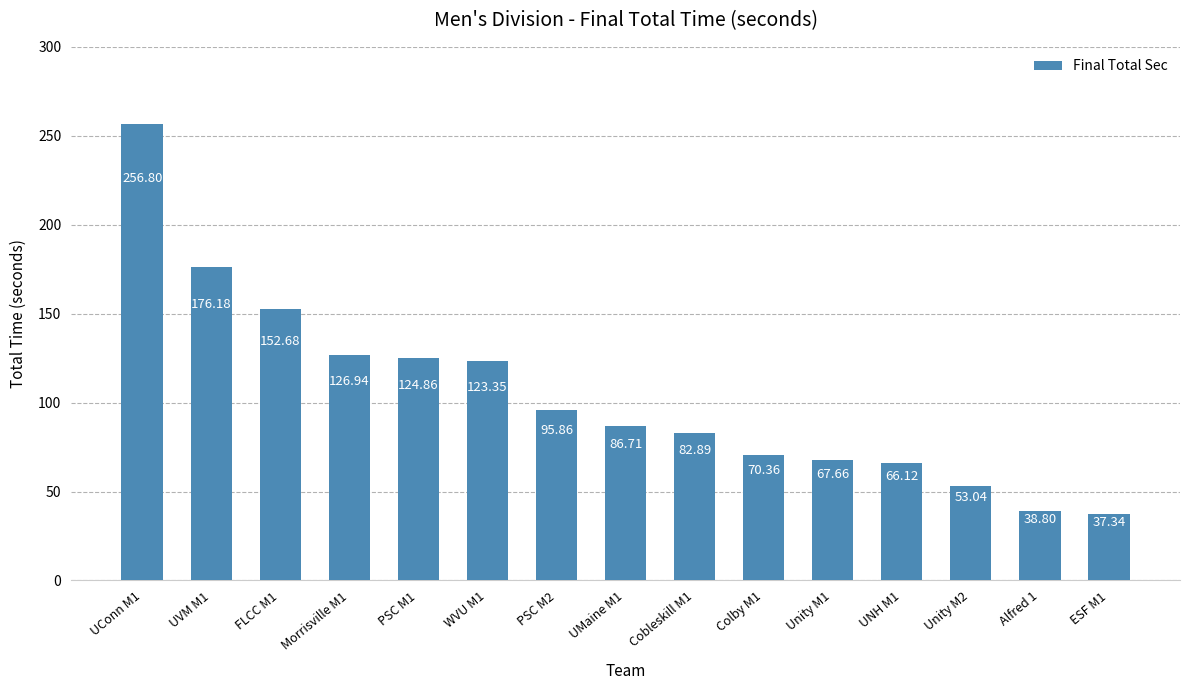

What is the minimum value shown in the chart?

37.3